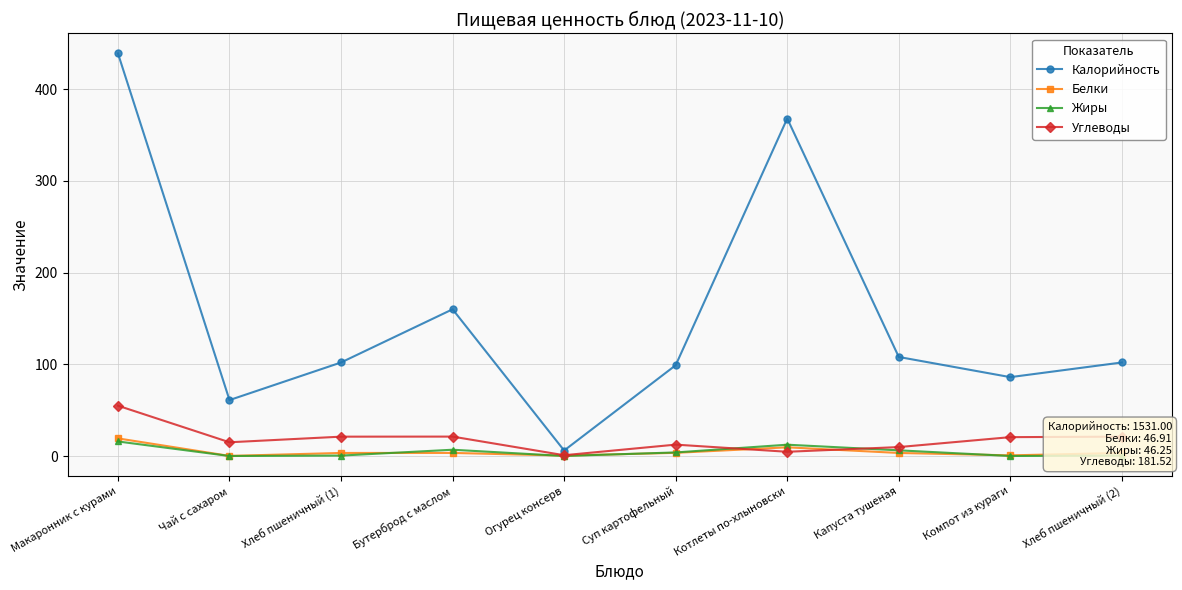

In Калорийность, how many points are lower than both neighbors (excluding endpoints)?

3